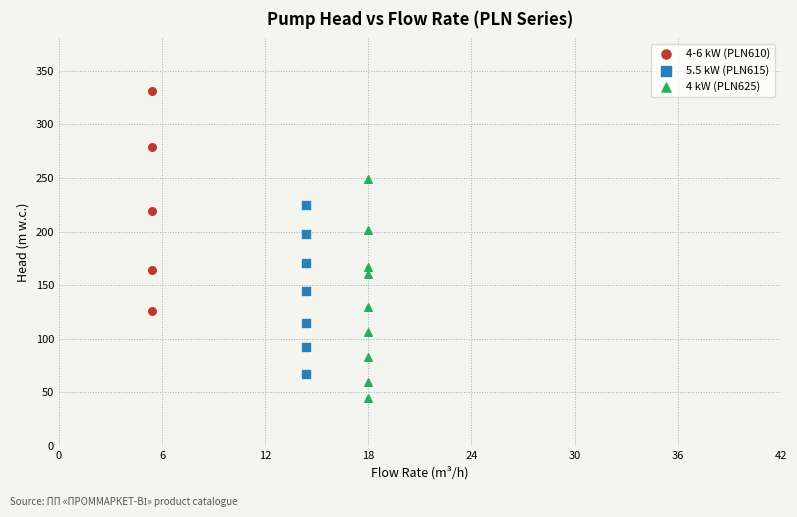

Which series reaches the maximum Y coordinate?

4-6 kW (PLN610)